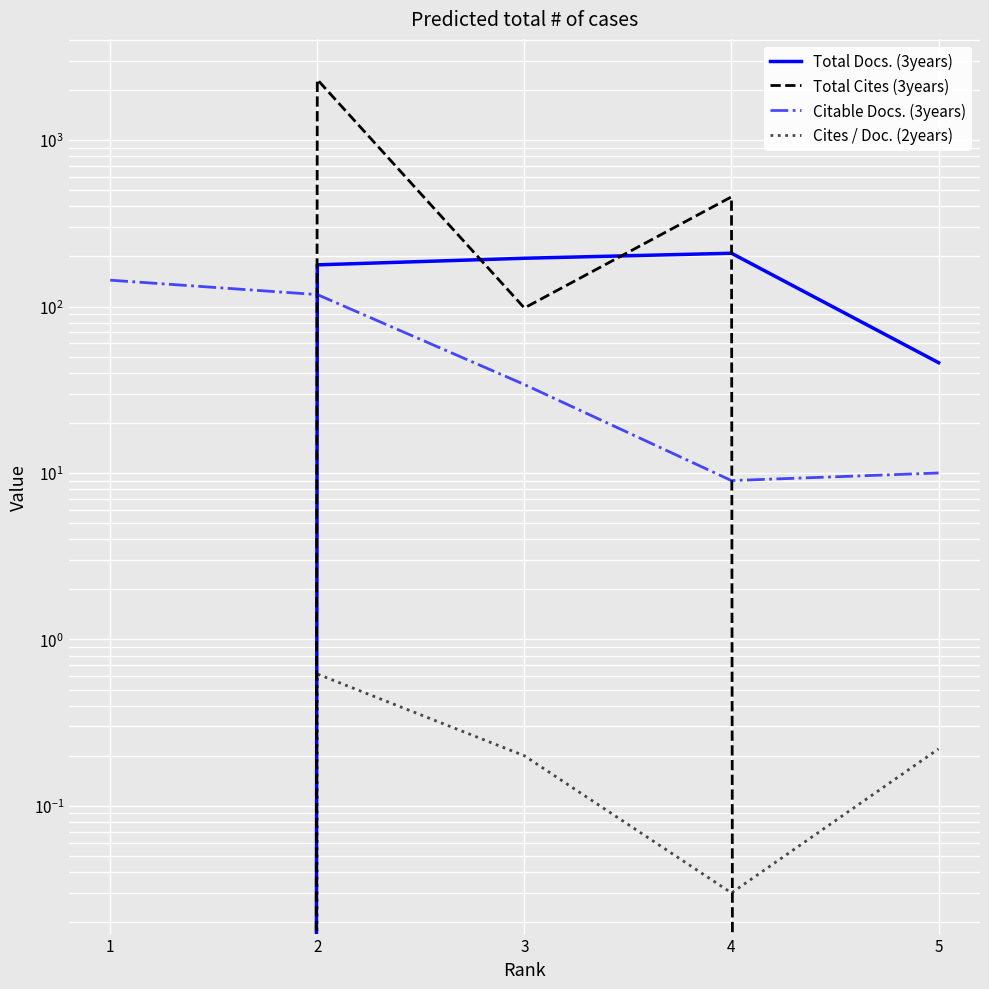

List the labels in order of Citable Docs. (3years) value, largest first.

1, 2, 3, 5, 4